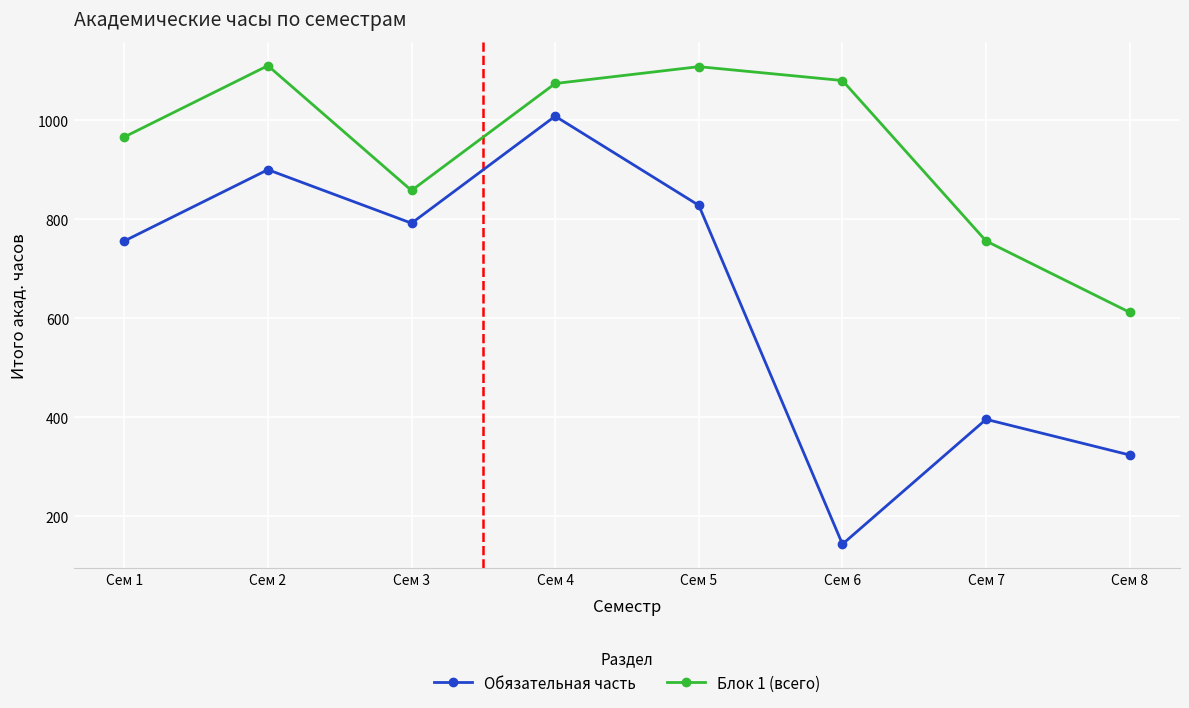

True or false: Обязательная часть and Блок 1 (всего) cross at least once.

False